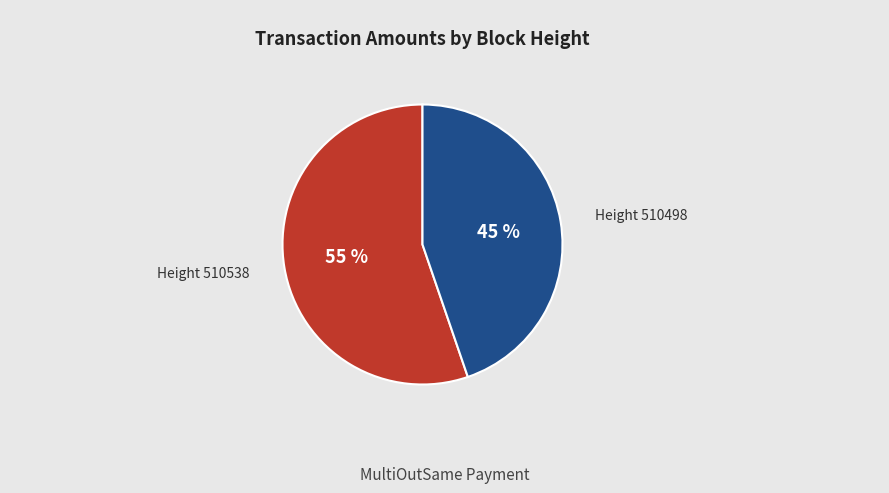

Count the number of slices in the pie.

2